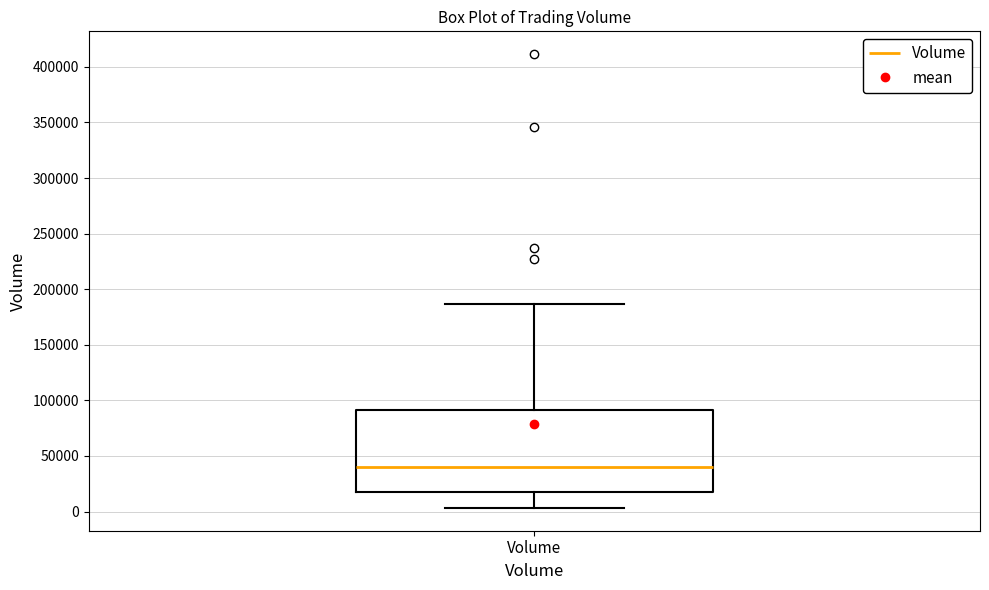

Read this box plot against the y-axis: the position of the median line, the range covered by the box, and the ends of both whiskers. The values are not printed on the chart, so give them approximately, as read against the axis.

median 40000, box 20000 to 90000, whiskers 5000 to 185000